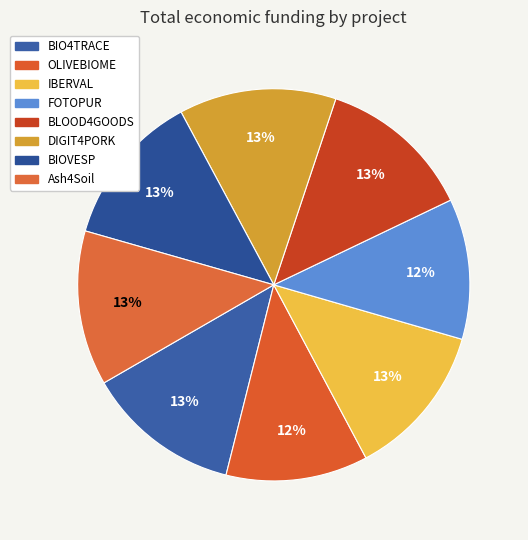

Is it true that BIO4TRACE is 27% of the pie?

False